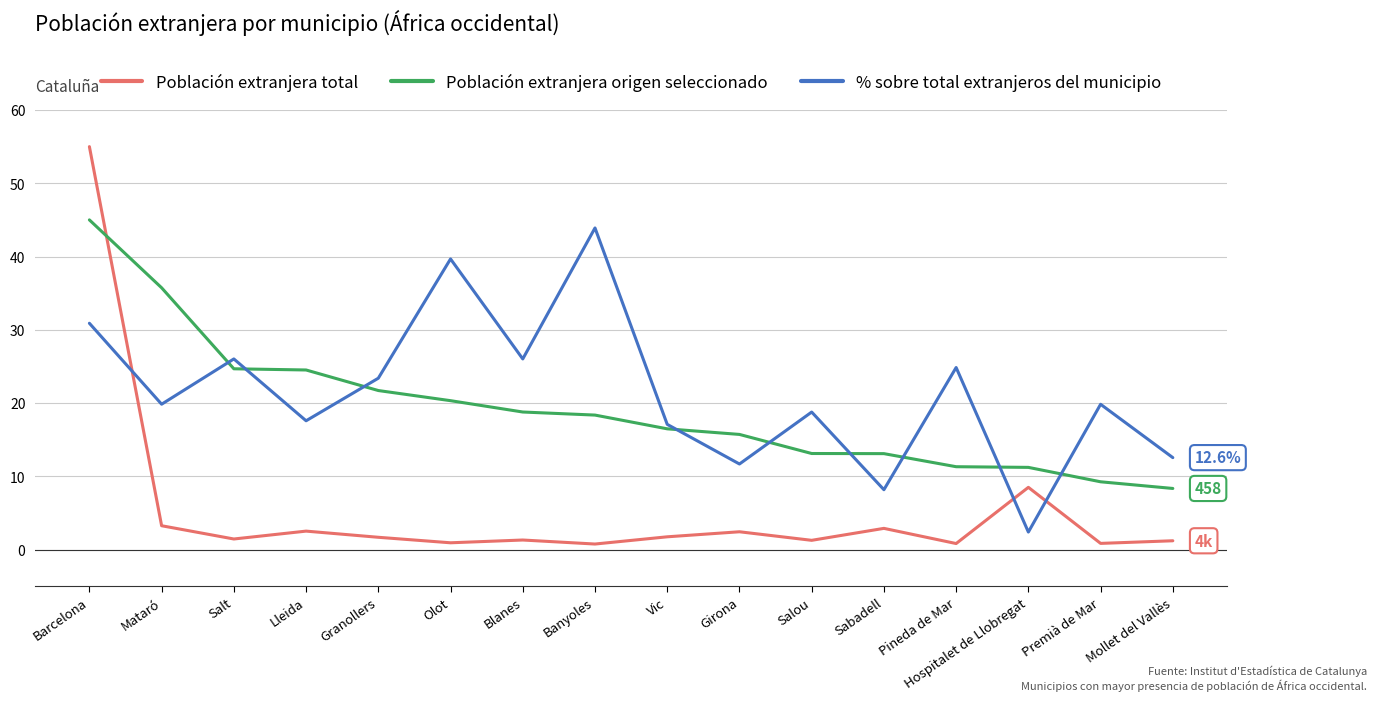

Which series has the largest range (max minus min)?

Población extranjera total